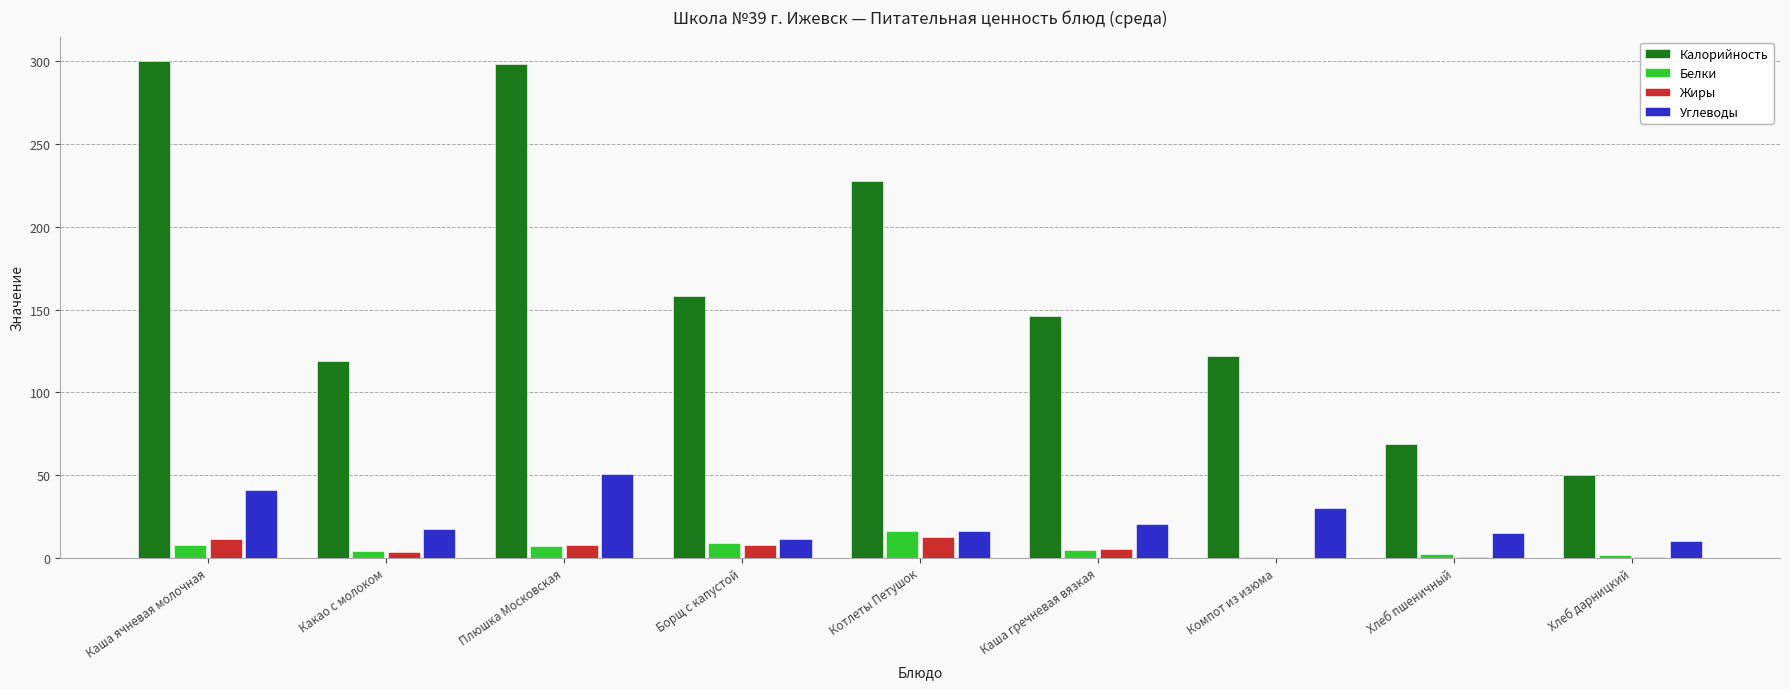

What is the total value across all series at Компот из изюма?

152.5